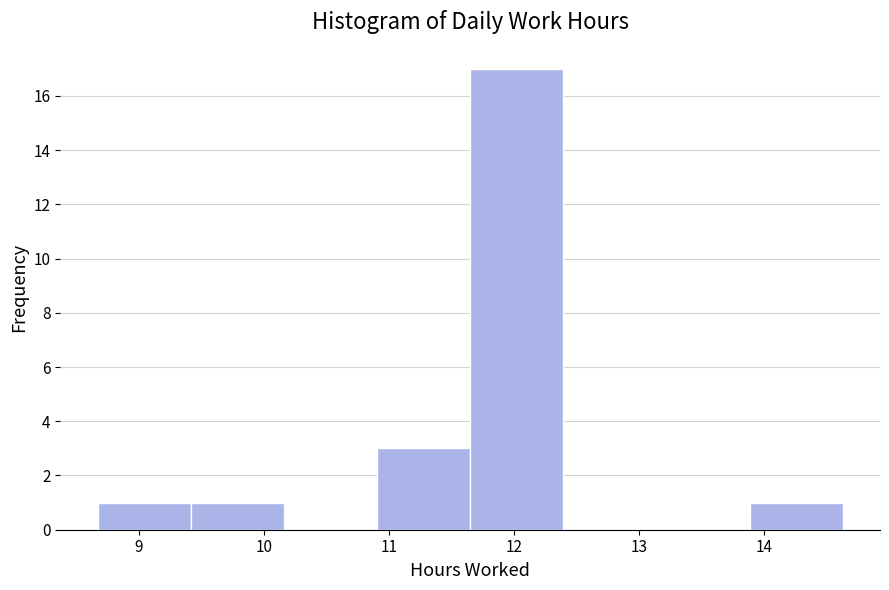

Reading left to right, list every bar in this chart as the range it spans on the x-axis followed by its height. Neither the bar edges nor the heights are printed on the chart, so give them approximately, as read against the axes.

8.7 to 9.4: 1
9.4 to 10.2: 1
10.2 to 10.9: 0
10.9 to 11.7: 3
11.7 to 12.4: 17
12.4 to 13.1: 0
13.1 to 13.9: 0
13.9 to 14.6: 1